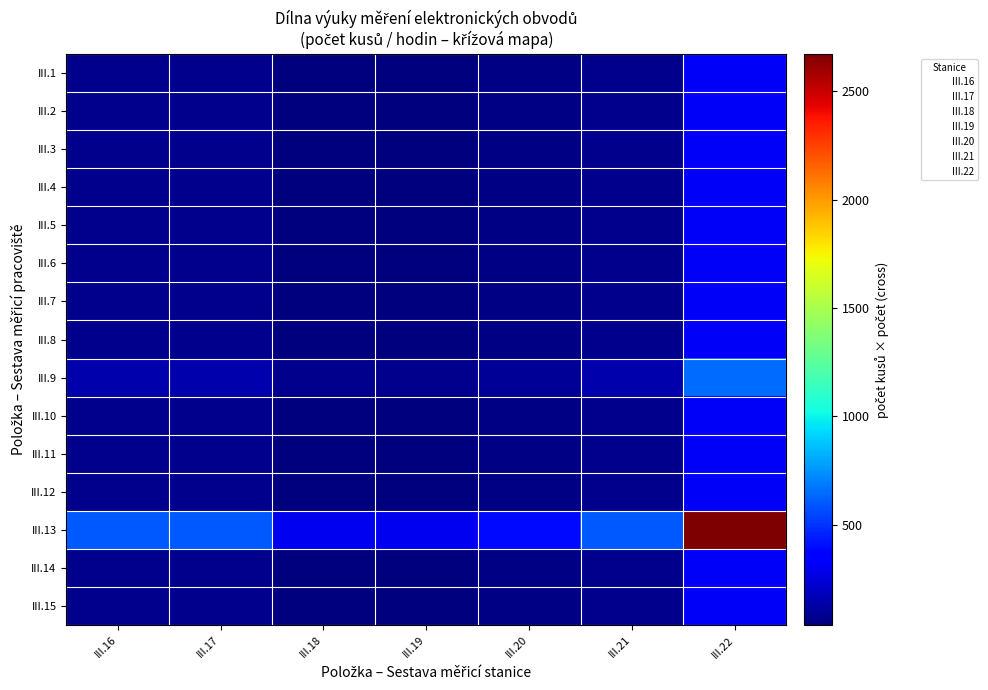

Reading left to right, list all the values displayed in this chart.

III.1: III.16=72	III.17=72	III.18=36	III.19=36	III.20=48	III.21=72	III.22=324
III.2: III.16=72	III.17=72	III.18=36	III.19=36	III.20=48	III.21=72	III.22=324
III.3: III.16=72	III.17=72	III.18=36	III.19=36	III.20=48	III.21=72	III.22=324
III.4: III.16=72	III.17=72	III.18=36	III.19=36	III.20=48	III.21=72	III.22=324
III.5: III.16=72	III.17=72	III.18=36	III.19=36	III.20=48	III.21=72	III.22=324
III.6: III.16=72	III.17=72	III.18=36	III.19=36	III.20=48	III.21=72	III.22=324
III.7: III.16=72	III.17=72	III.18=36	III.19=36	III.20=48	III.21=72	III.22=324
III.8: III.16=72	III.17=72	III.18=36	III.19=36	III.20=48	III.21=72	III.22=324
III.9: III.16=144	III.17=144	III.18=72	III.19=72	III.20=96	III.21=144	III.22=648
III.10: III.16=72	III.17=72	III.18=36	III.19=36	III.20=48	III.21=72	III.22=324
III.11: III.16=72	III.17=72	III.18=36	III.19=36	III.20=48	III.21=72	III.22=324
III.12: III.16=72	III.17=72	III.18=36	III.19=36	III.20=48	III.21=72	III.22=324
III.13: III.16=594	III.17=594	III.18=297	III.19=297	III.20=396	III.21=594	III.22=2673
III.14: III.16=72	III.17=72	III.18=36	III.19=36	III.20=48	III.21=72	III.22=324
III.15: III.16=72	III.17=72	III.18=36	III.19=36	III.20=48	III.21=72	III.22=324